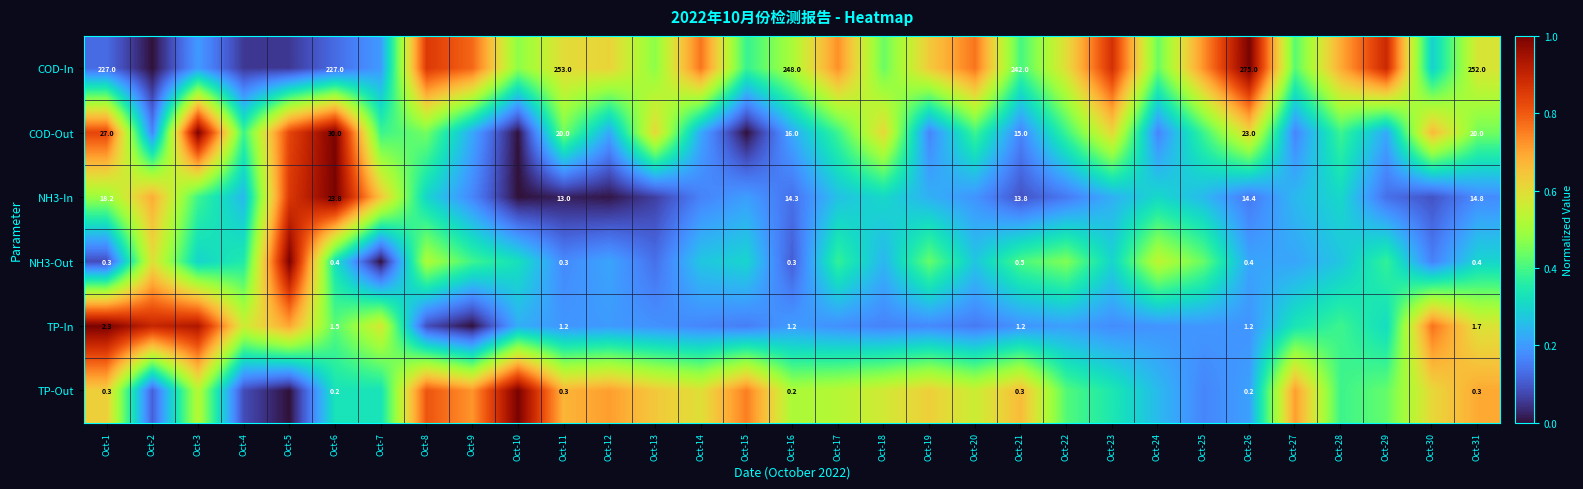

Read the NH3-Out value at Oct-30.

0.2